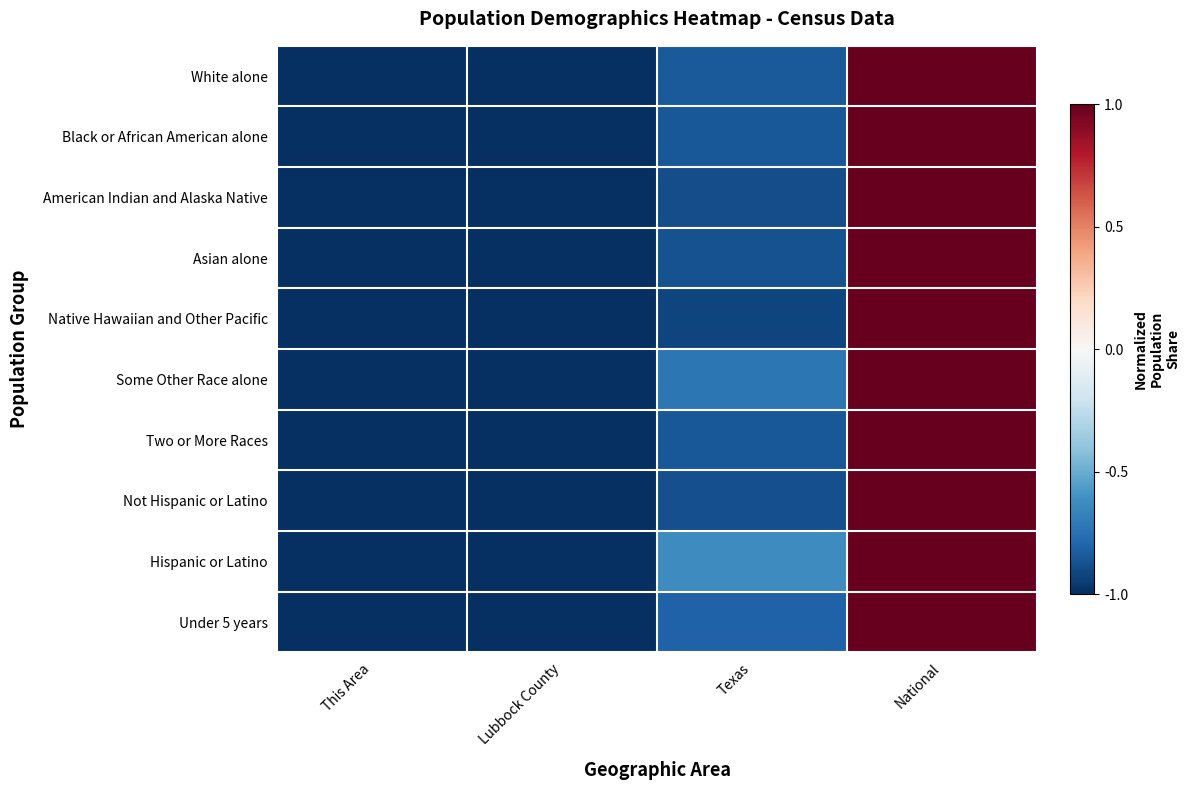

How many series are shown in this chart?

10